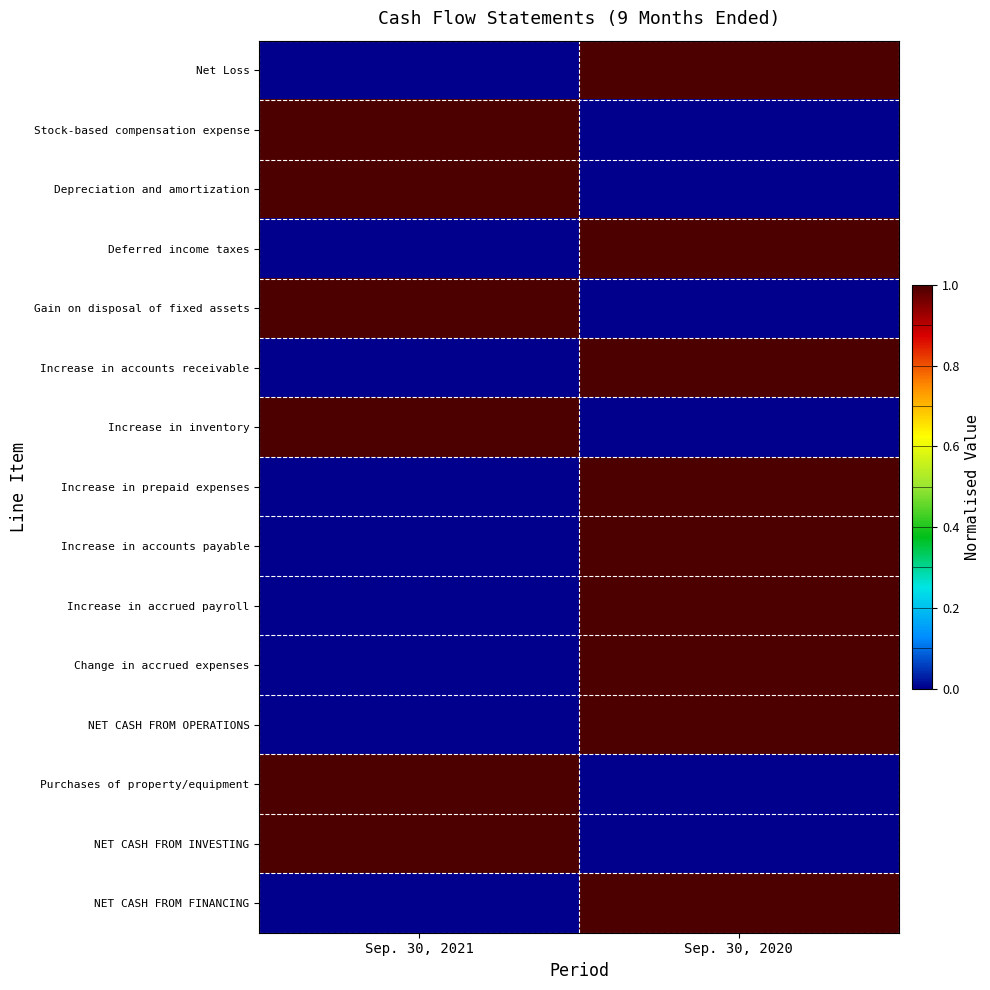

Which series has the widest spread of values?

Net Loss